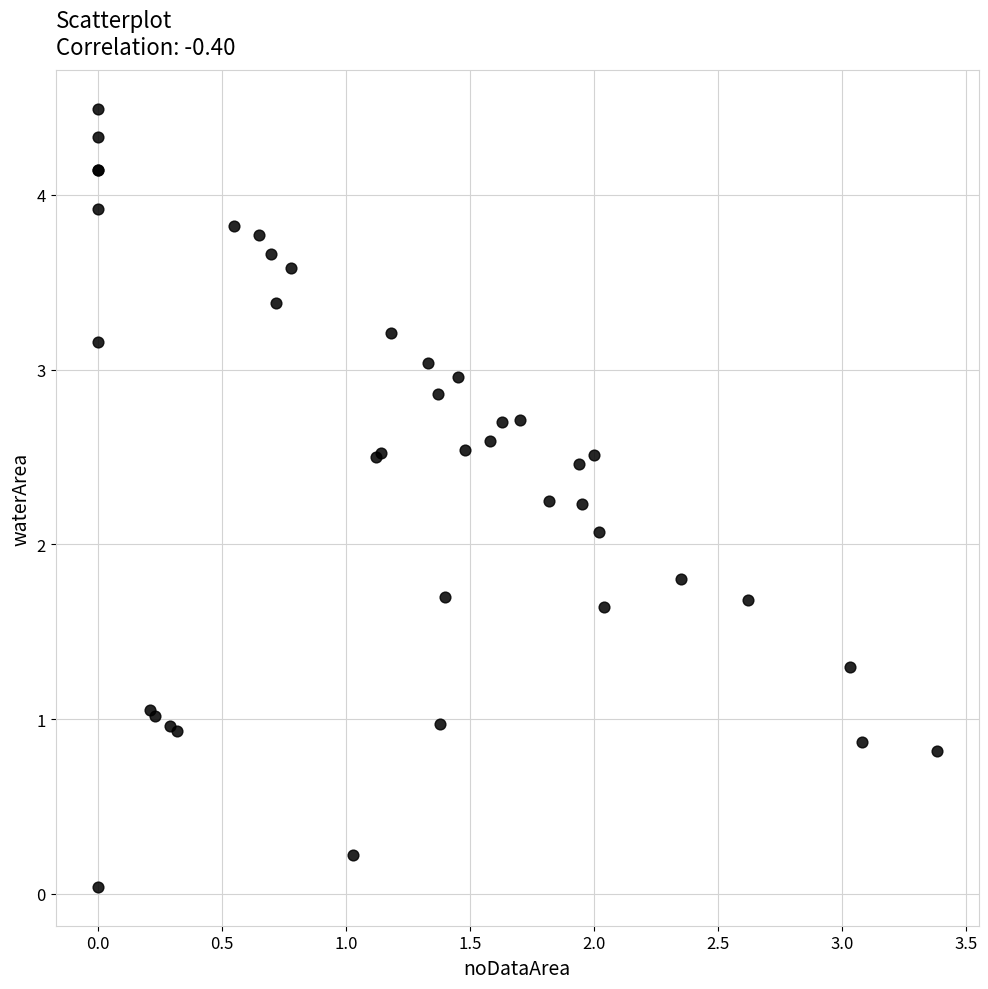

What Y value in the scatter plot is closest to 2?

2.1